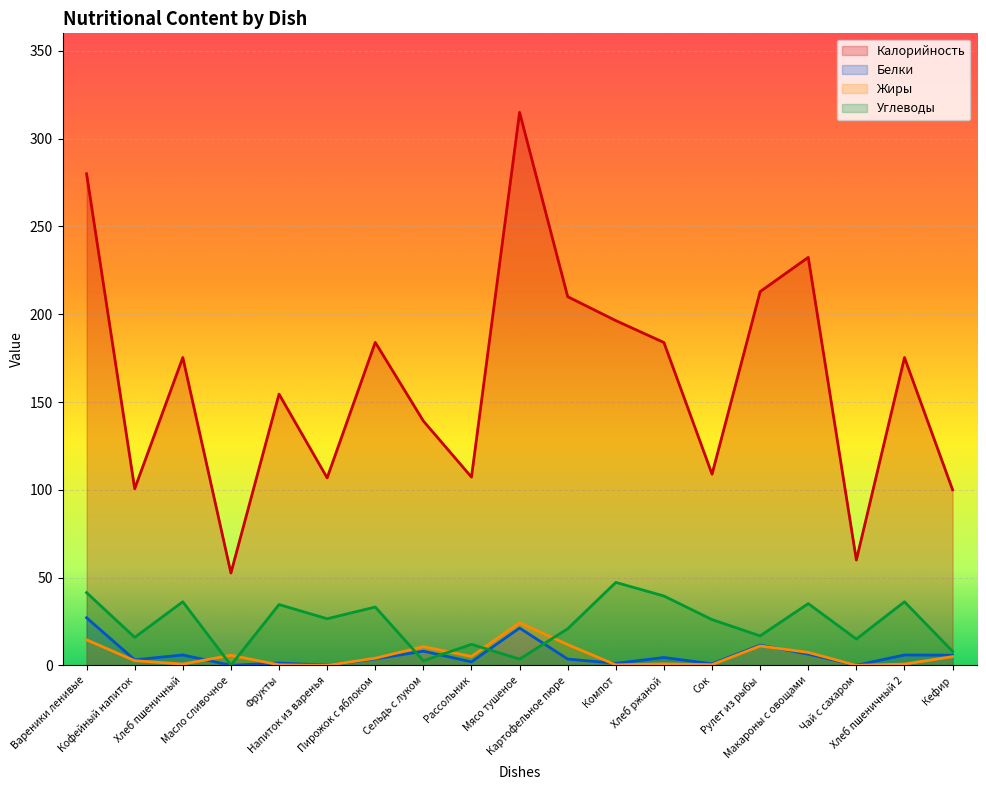

The Калорийность series shows 371.6 at Макароны с овощами. True or false?

False